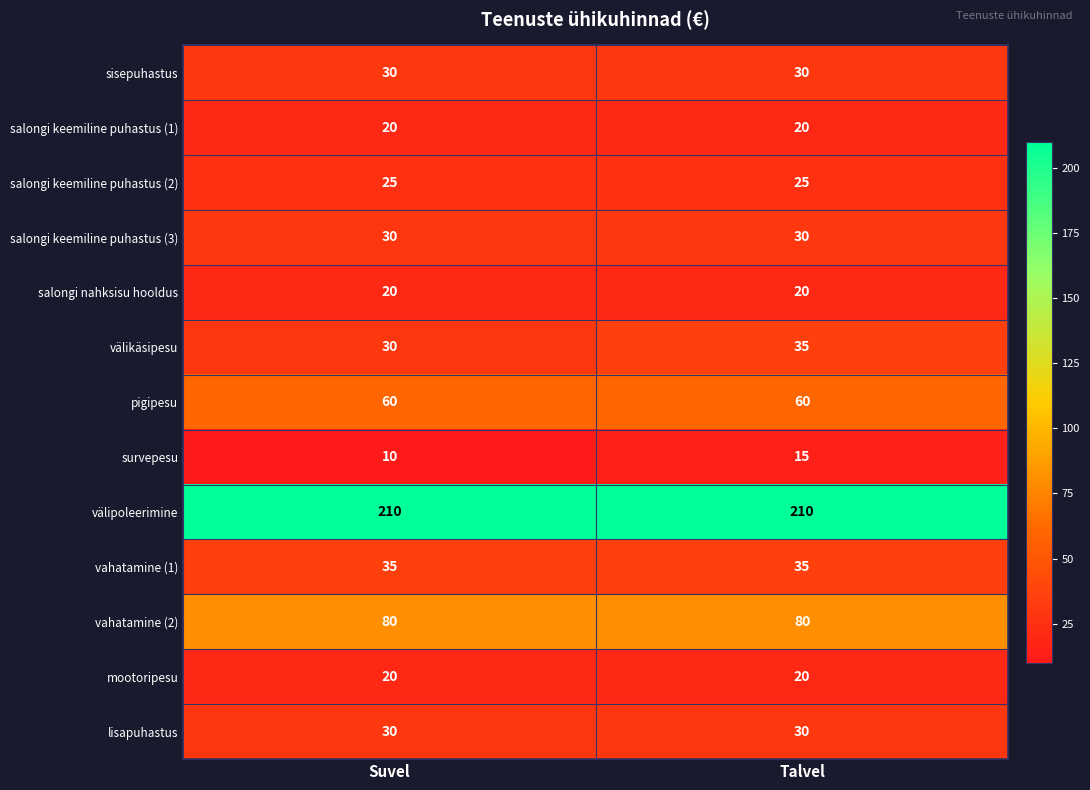

What is the sum of all välipoleerimine values?

420